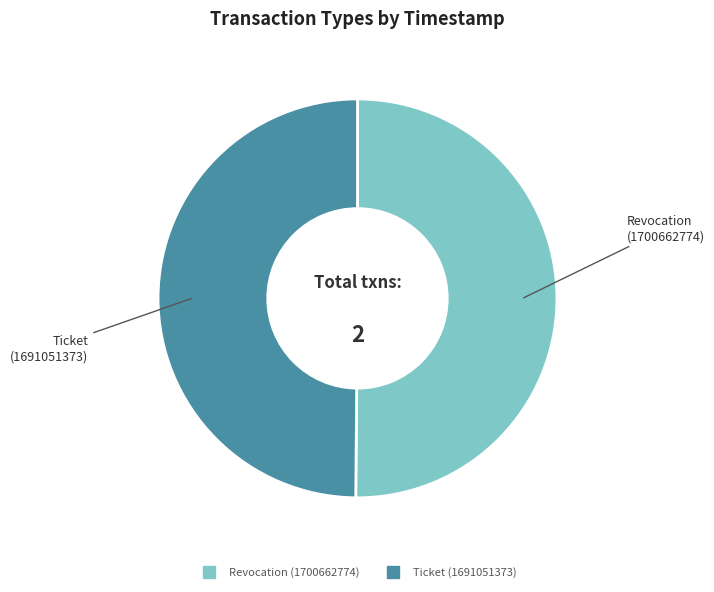

How many segments does this pie chart have?

2